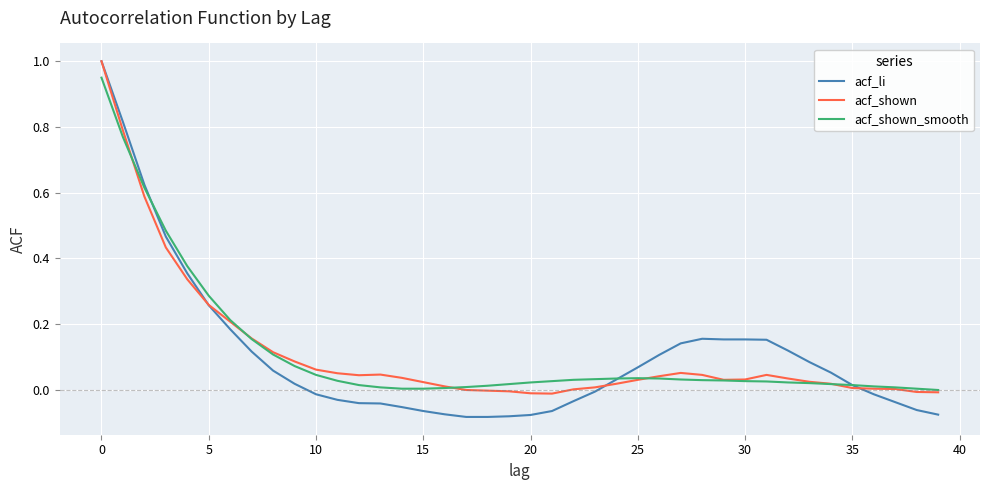

Which series has the widest spread of values?

acf_li